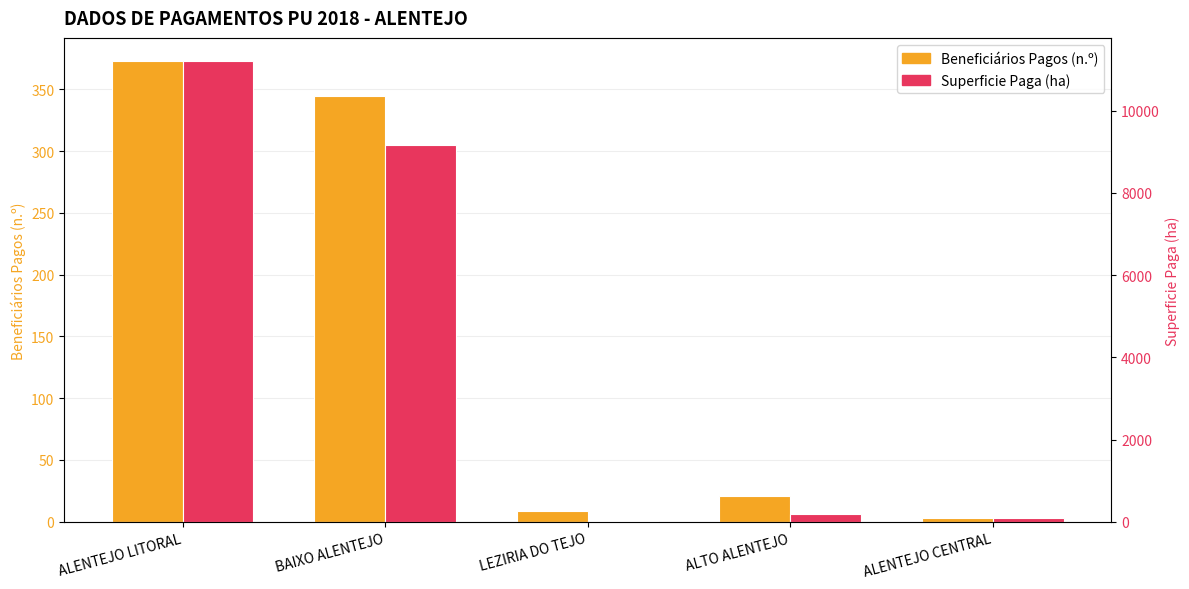

What is the difference between the highest and lowest values at ALENTEJO CENTRAL?

82.6